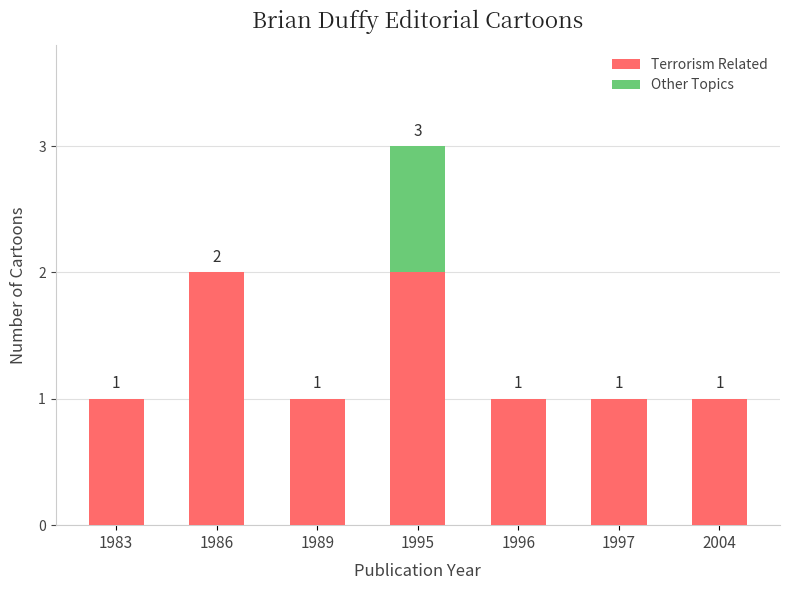

Reading right to left, transcribe the values for Terrorism Related.

2004=1	1997=1	1996=1	1995=2	1989=1	1986=2	1983=1